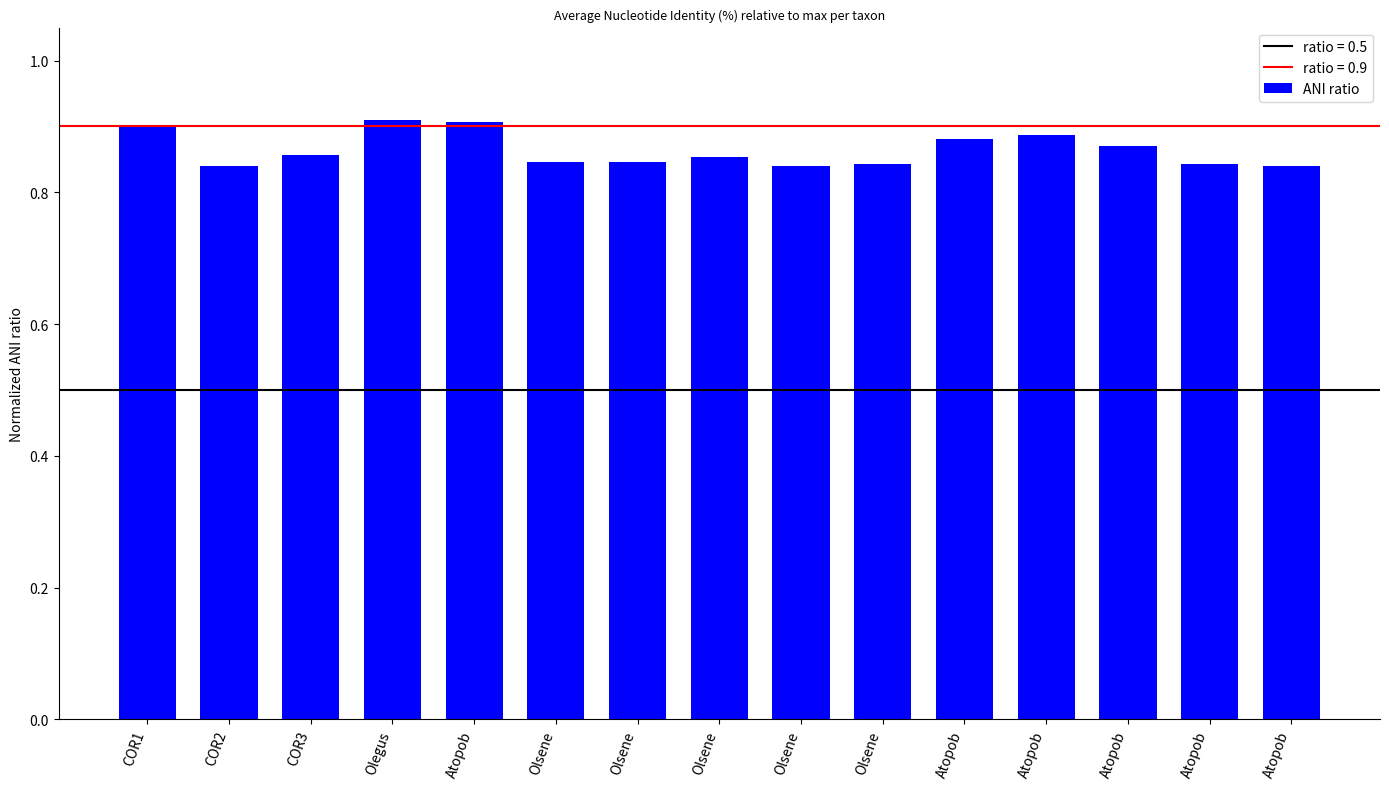

What is the difference between the second highest and second lowest values?

0.1